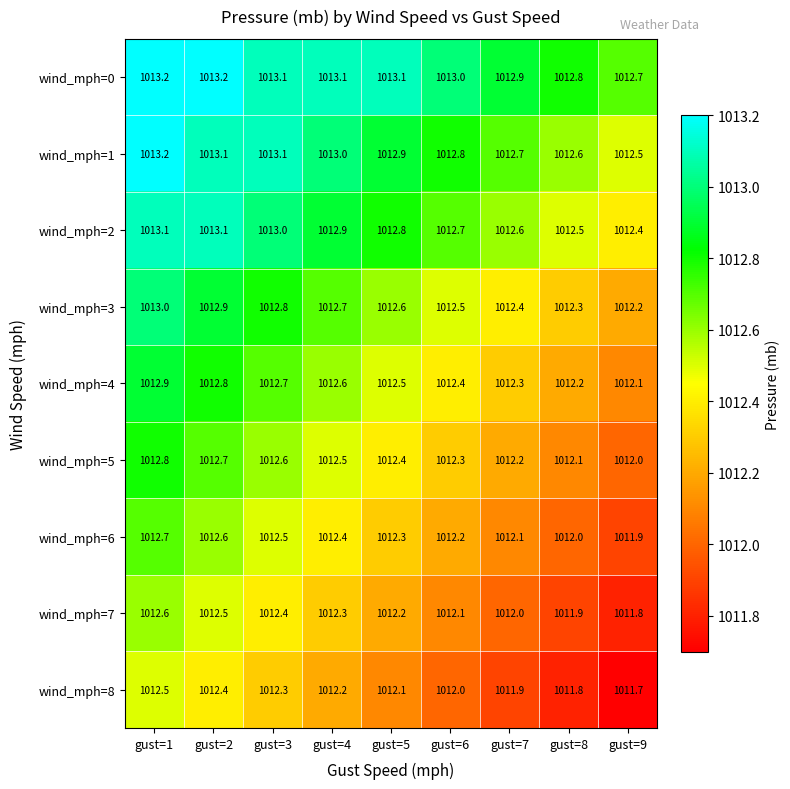

What is the difference between the highest and lowest values at gust=4?

0.9